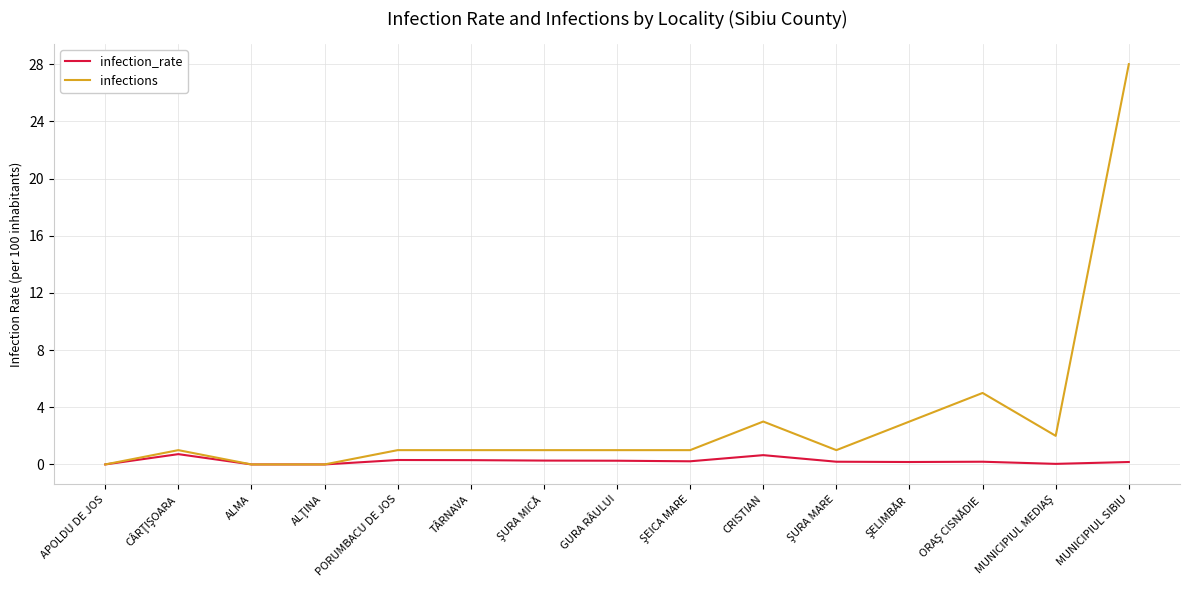

Rank the series by their average value, from lowest to highest.

infection_rate, infections